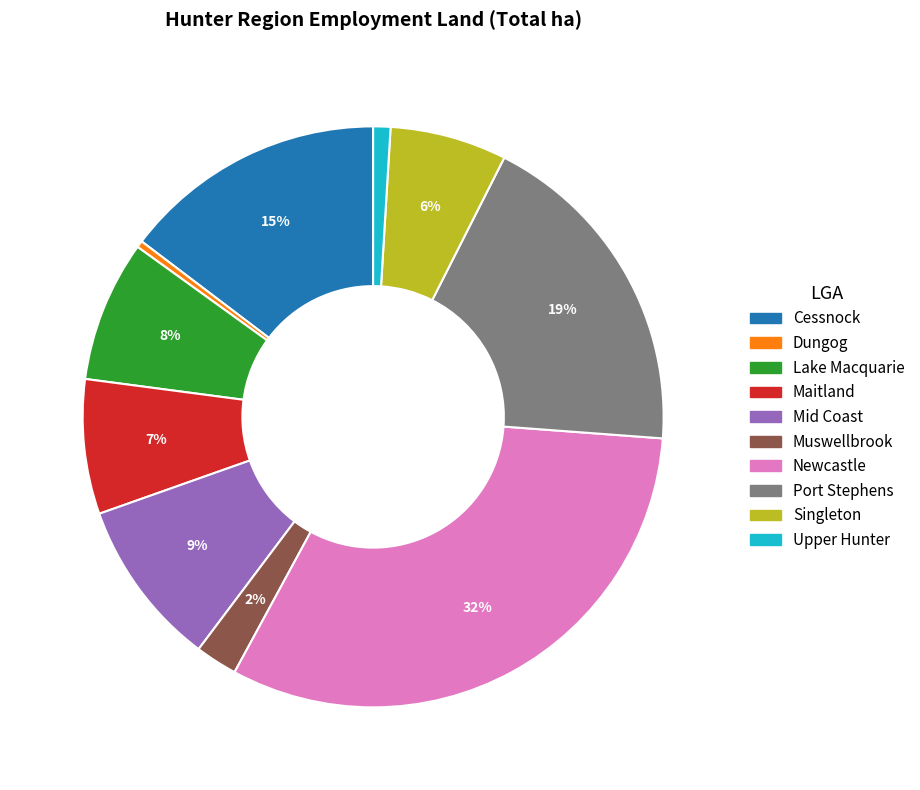

True or false: Lake Macquarie accounts for 8% of the total.

True